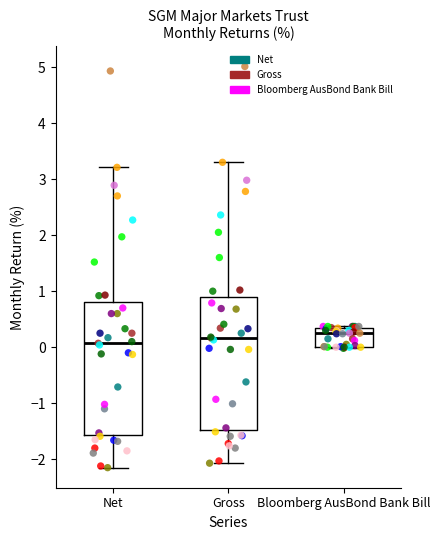

Where does the upper whisker of the box for Net end on the y-axis? The values are not printed on the chart, so give them approximately, as read against the axis.

3.2